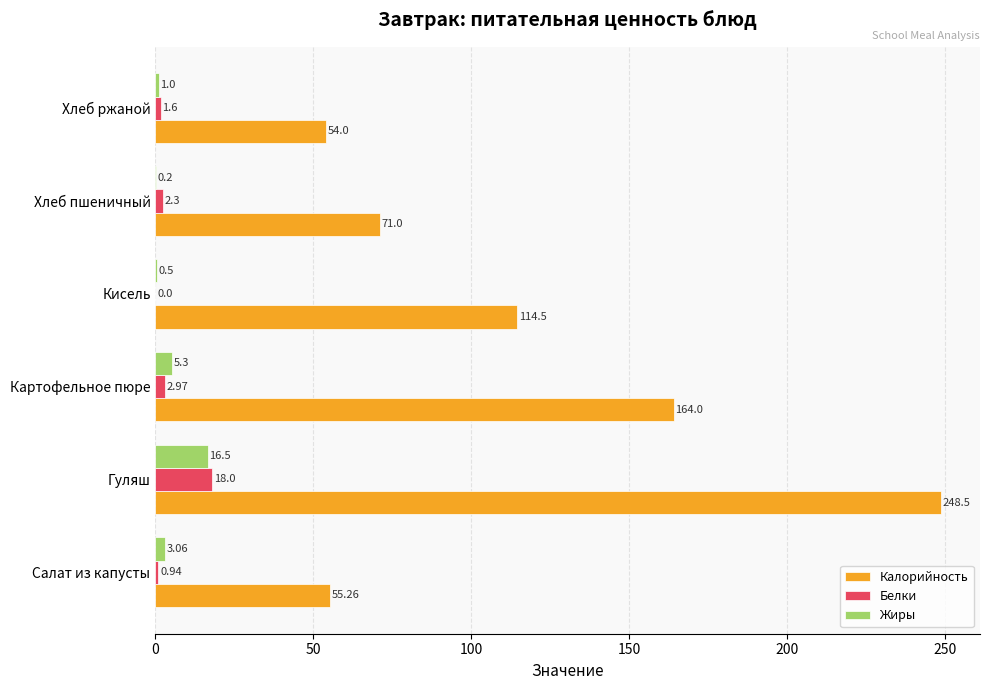

Which series has the widest spread of values?

Калорийность